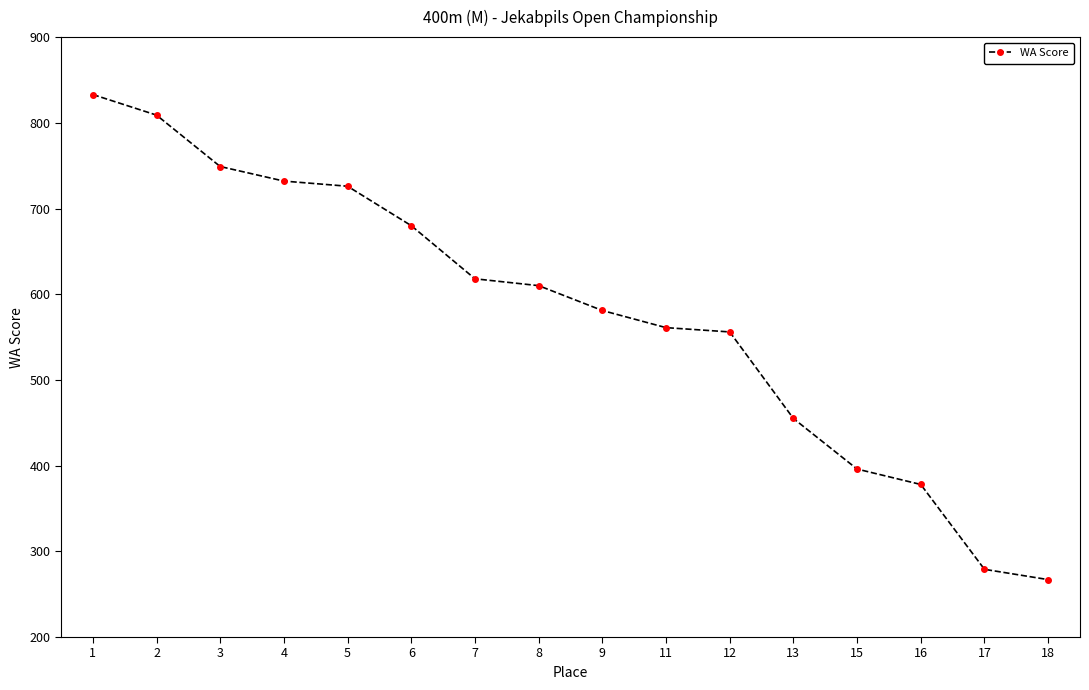

What is the sum of all values?

9230